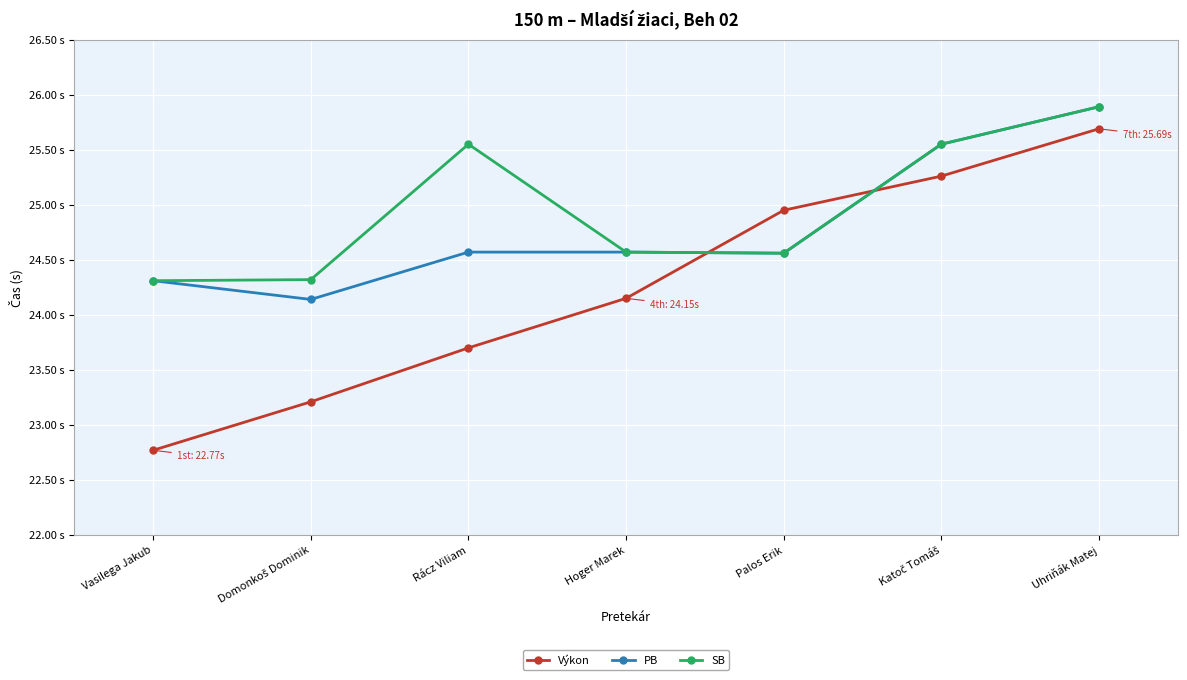

Which series has the widest spread of values?

Výkon